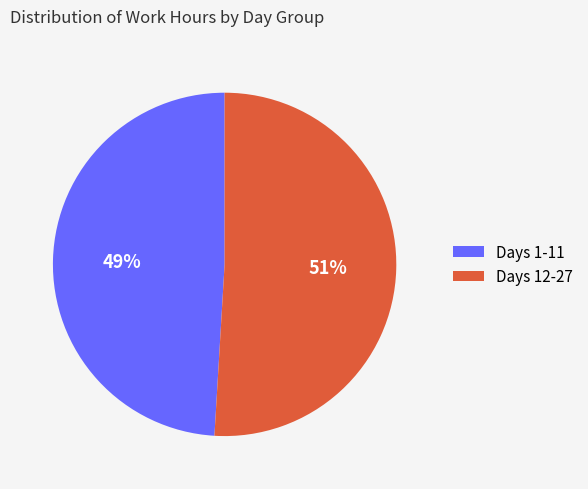

Between Days 12-27 and Days 1-11, which is larger?

Days 12-27